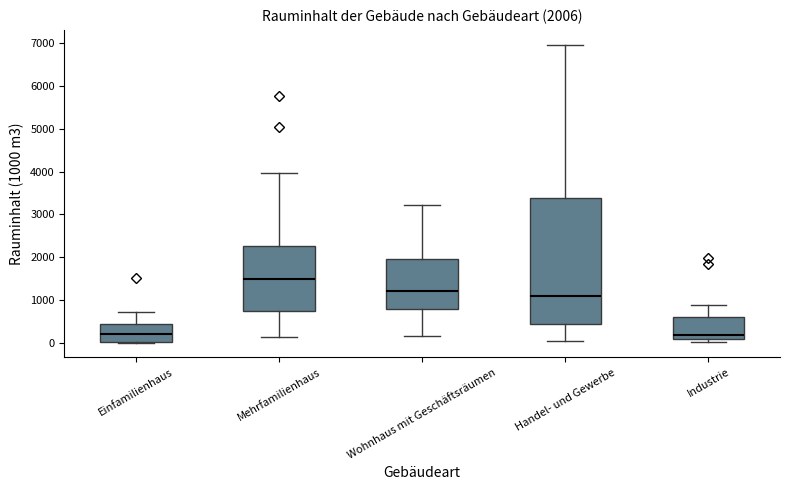

Which box's median line is the highest?

Mehrfamilienhaus